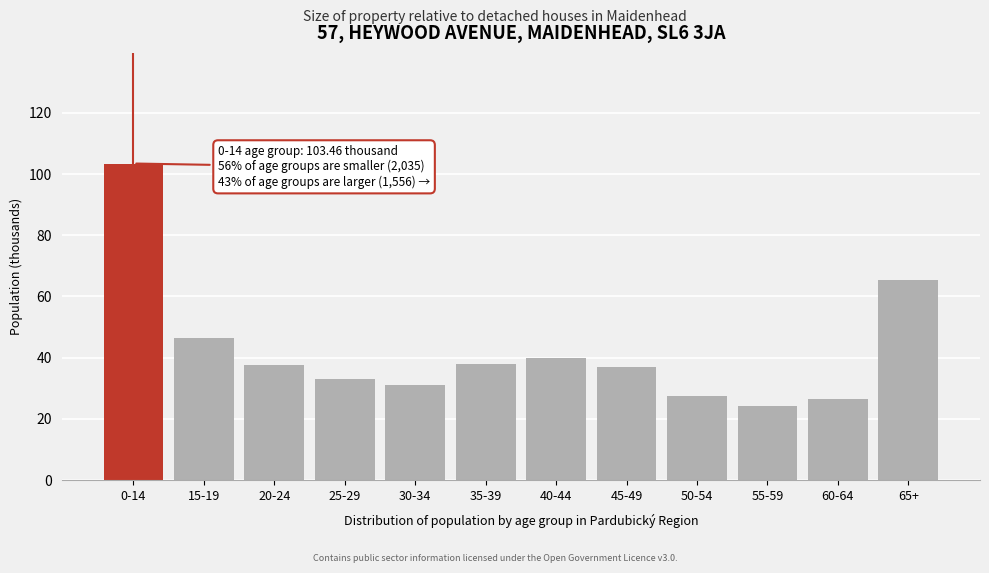

True or false: the data shows 31.2 at 30-34.

True